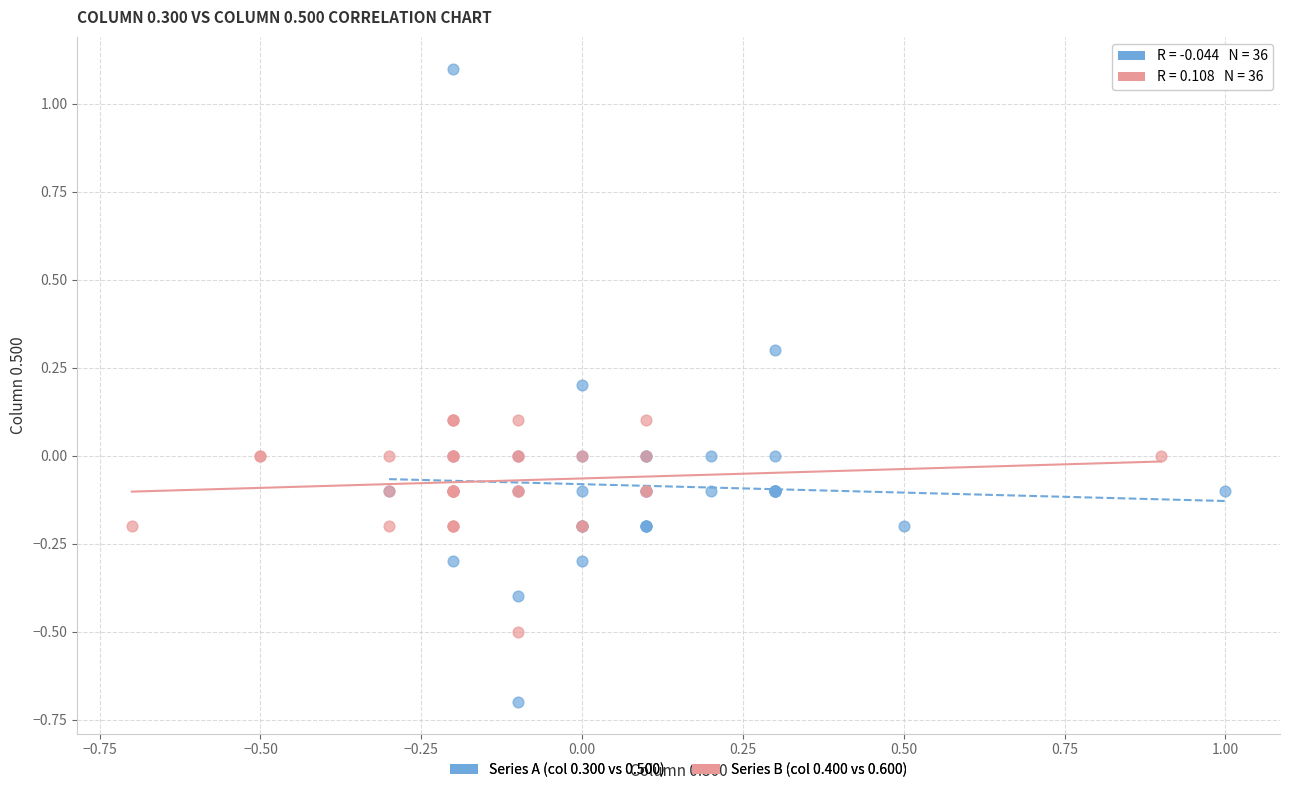

Which series has the largest Y range (max minus min)?

Series A (col 0.300 vs 0.500)